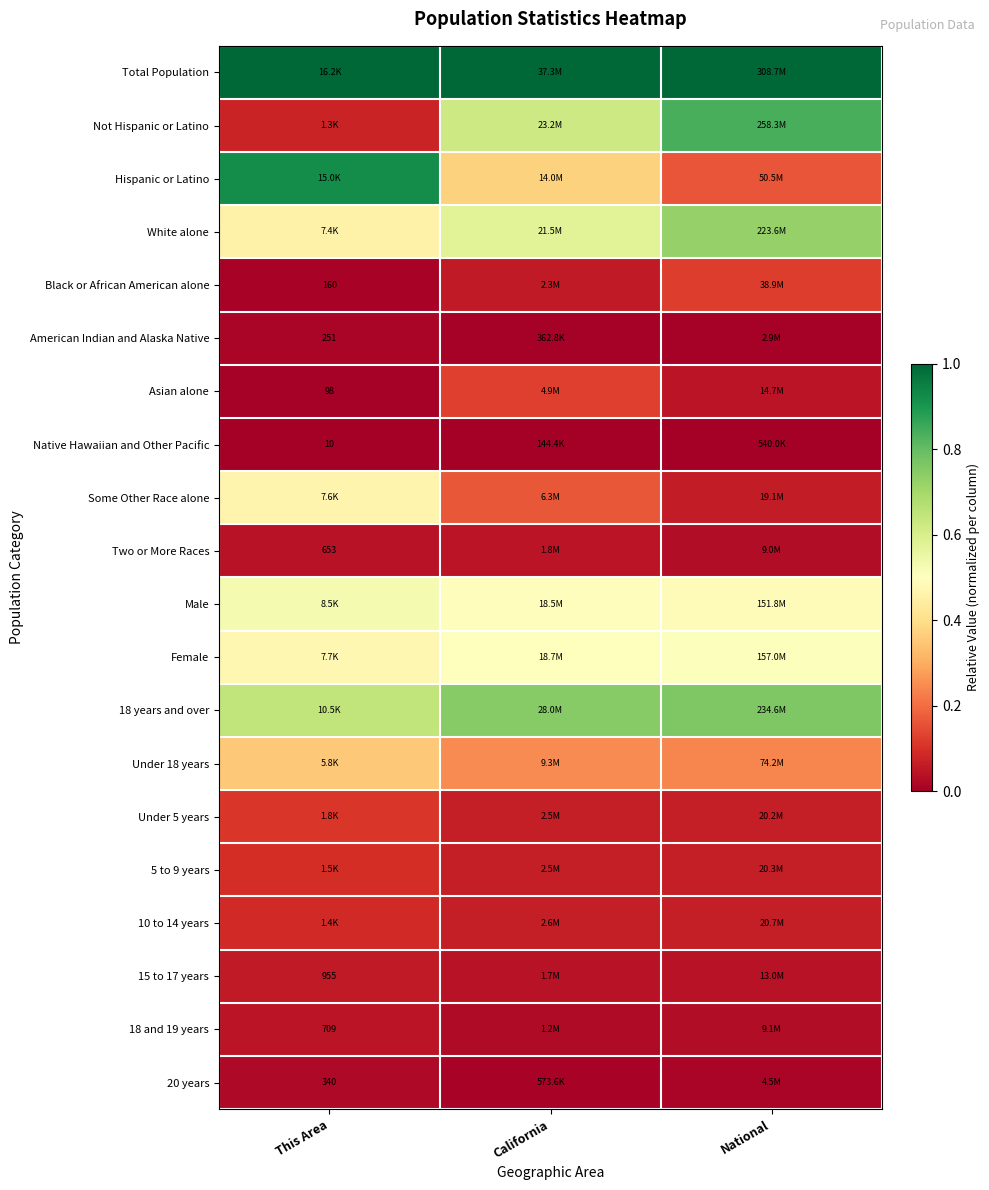

Is the value of Under 18 years at National greater than the value of American Indian and Alaska Native at California?

Yes